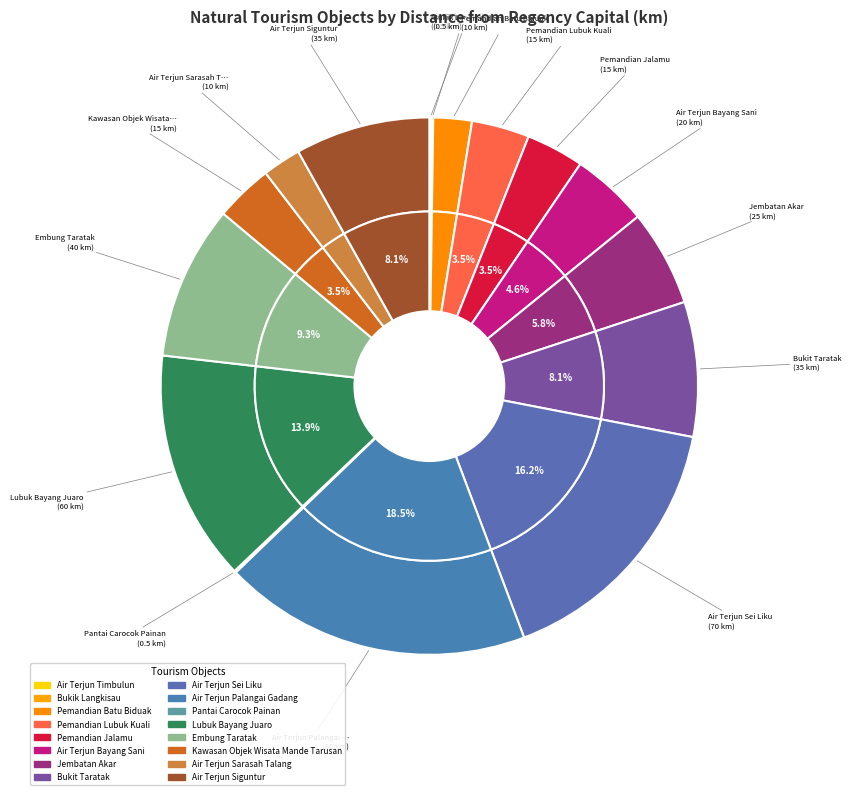

Which slice is the smallest?

Air Terjun Timbulun